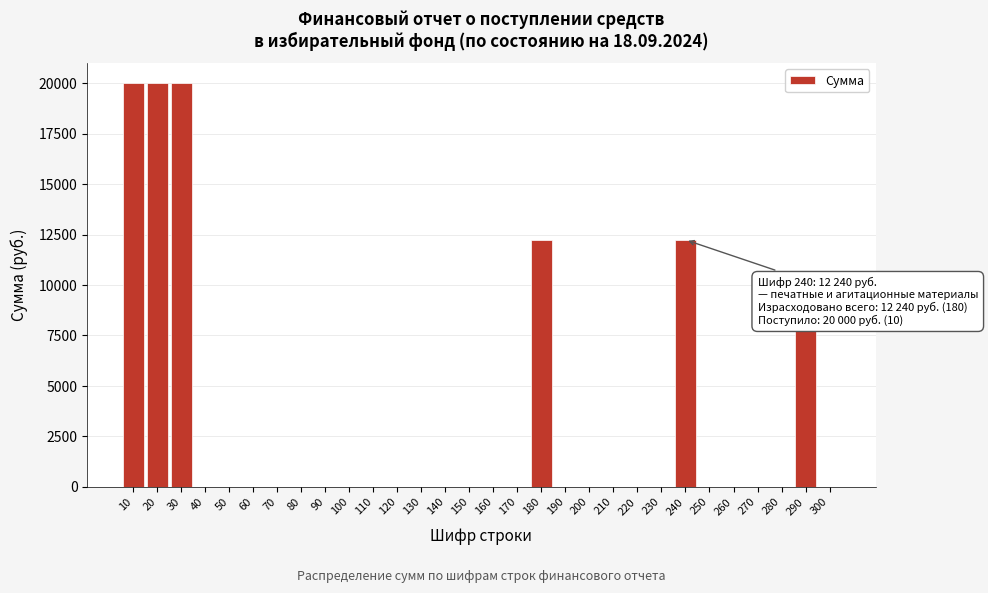

Reading left to right, extract all data points from this chart.

10=20000	20=20000	30=20000	40=0	50=0	60=0	70=0	80=0	90=0	100=0	110=0	120=0	130=0	140=0	150=0	160=0	170=0	180=12240	190=0	200=0	210=0	220=0	230=0	240=12240	250=0	260=0	270=0	280=0	290=7760	300=0